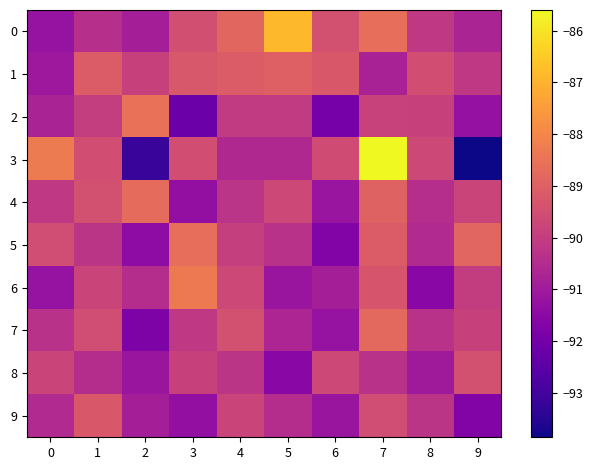

What is the greatest value displayed?

-85.6